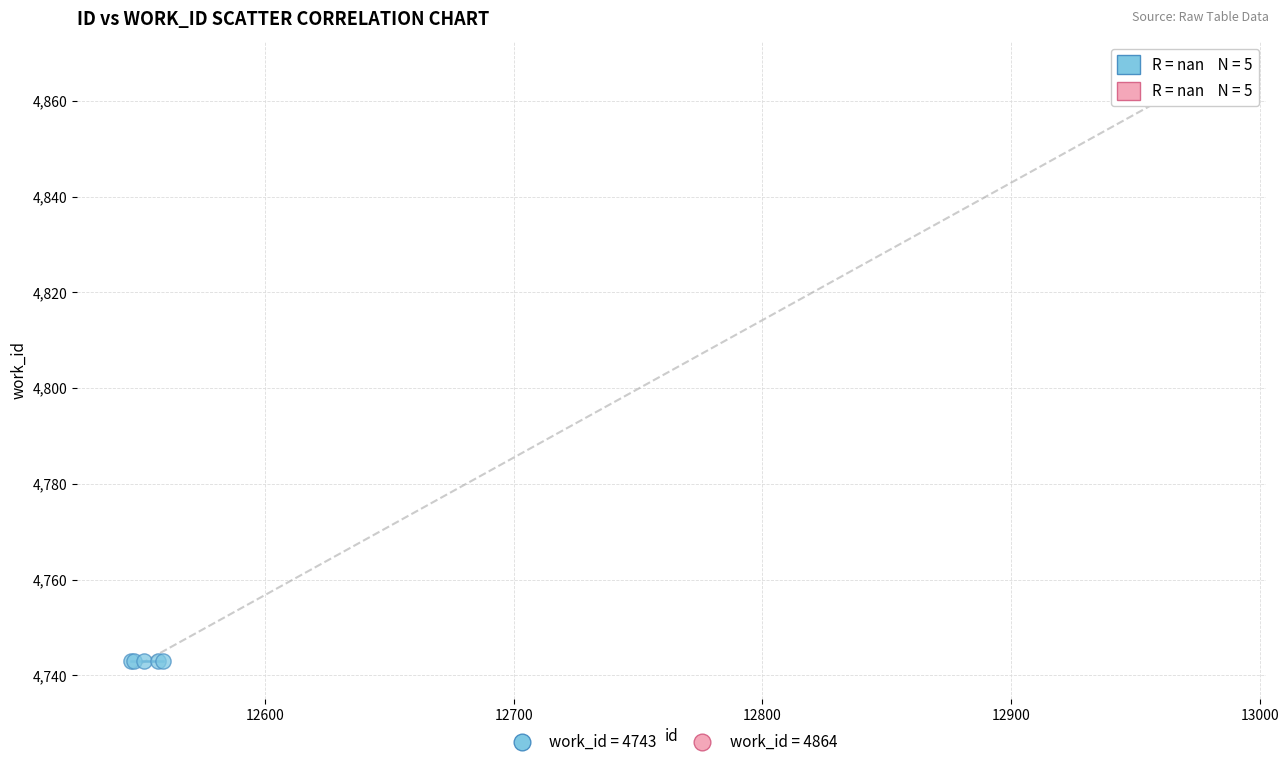

Which series reaches the minimum Y coordinate?

work_id = 4743